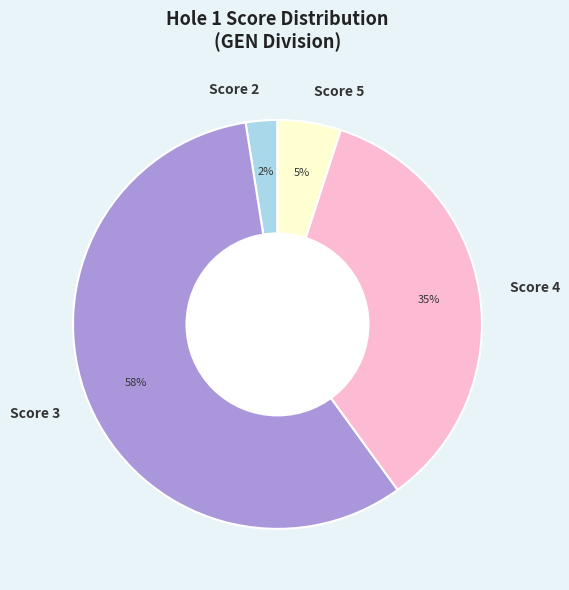

How many segments does this pie chart have?

4